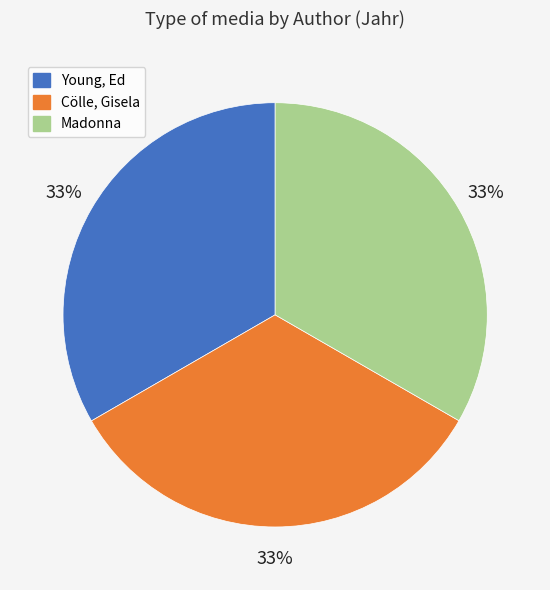

Approximately how many times larger is the value at Young, Ed compared to Cölle, Gisela?

1.0